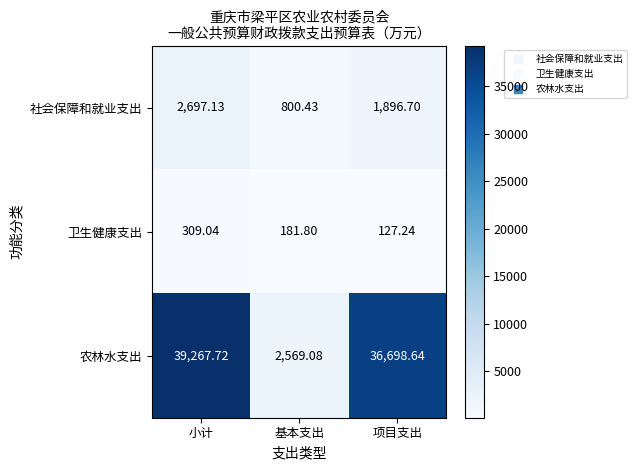

Where does the 农林水支出 series first go above 36698?

小计